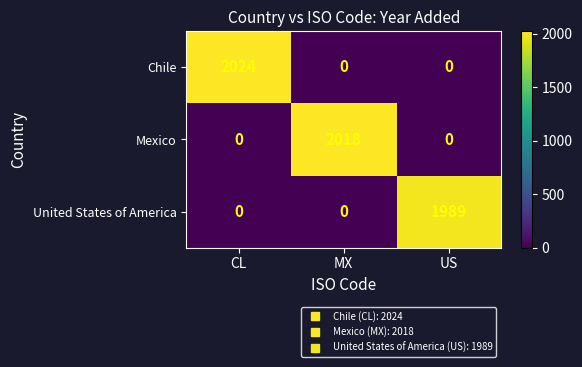

Rank the series by their average value, from lowest to highest.

United States of America, Mexico, Chile